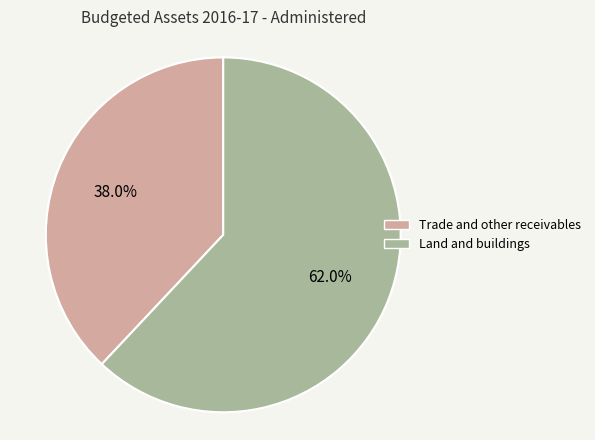

To the nearest percent, what portion does Land and buildings represent?

62%